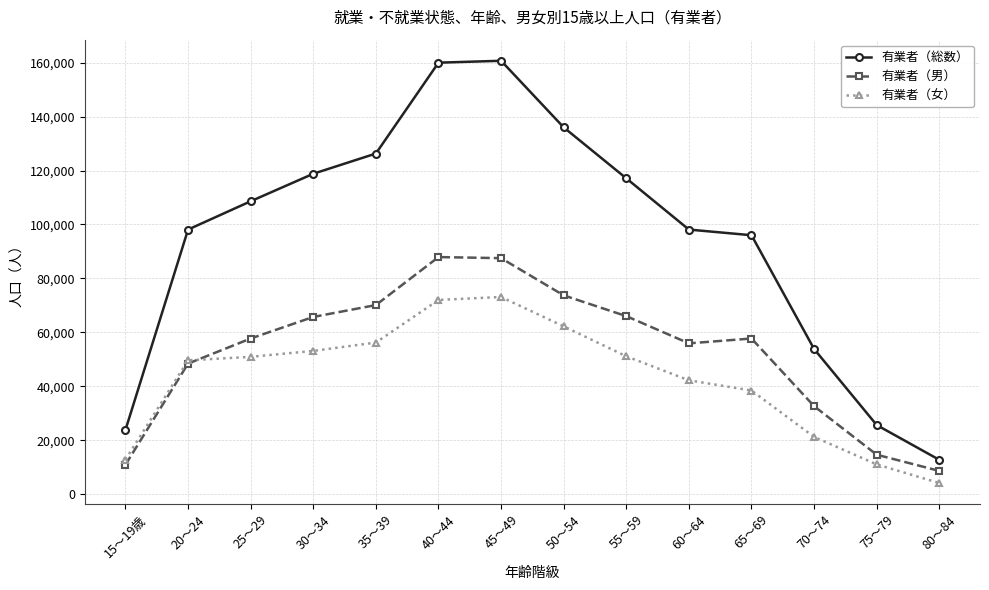

What value does the 有業者（女） series have at 50～54, to the nearest 50?

62200